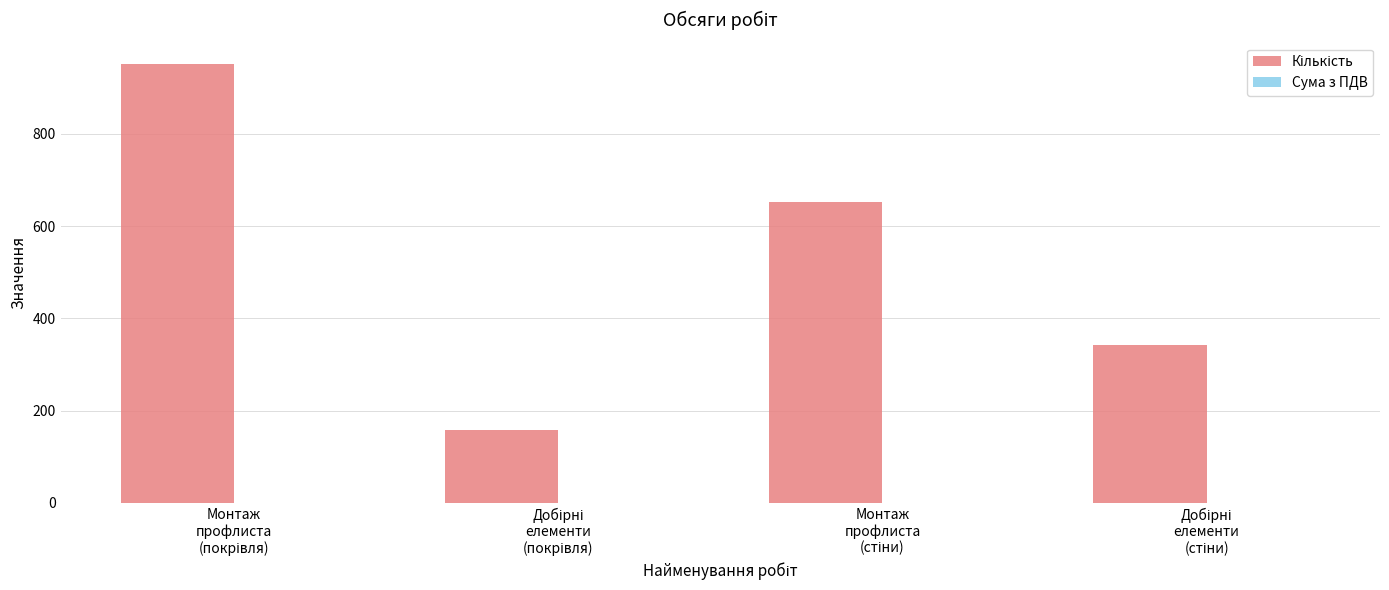

What is the minimum value shown in the chart?

158